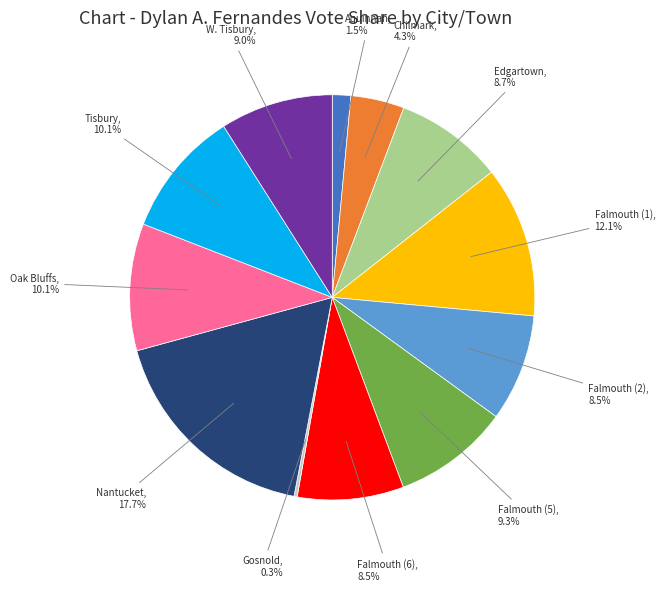

Is there a majority slice in this chart?

No